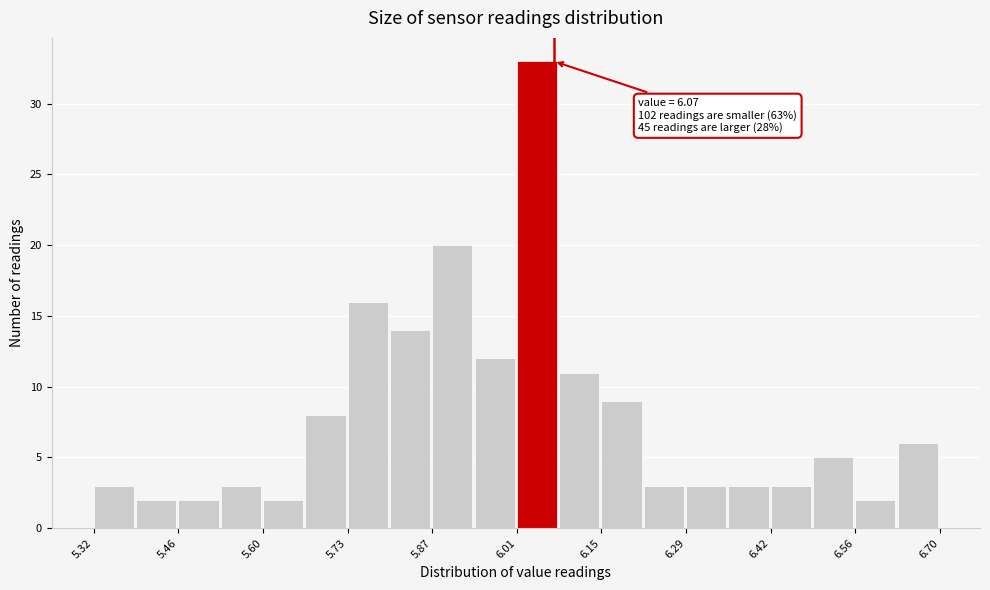

Read against the x-axis, roughly where is the centre of the tallest bar?

6.04